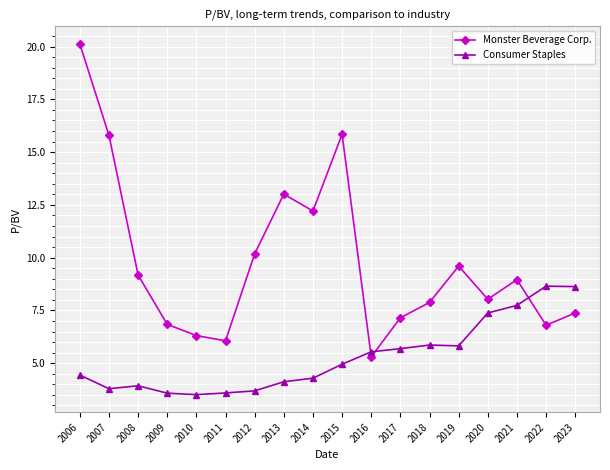

List the series in order of their peak value, lowest first.

Consumer Staples, Monster Beverage Corp.